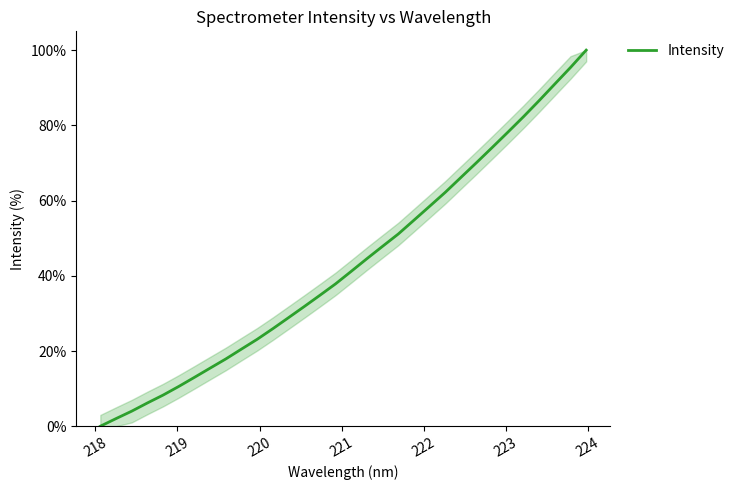

What is the maximum value shown in the chart?

100.0